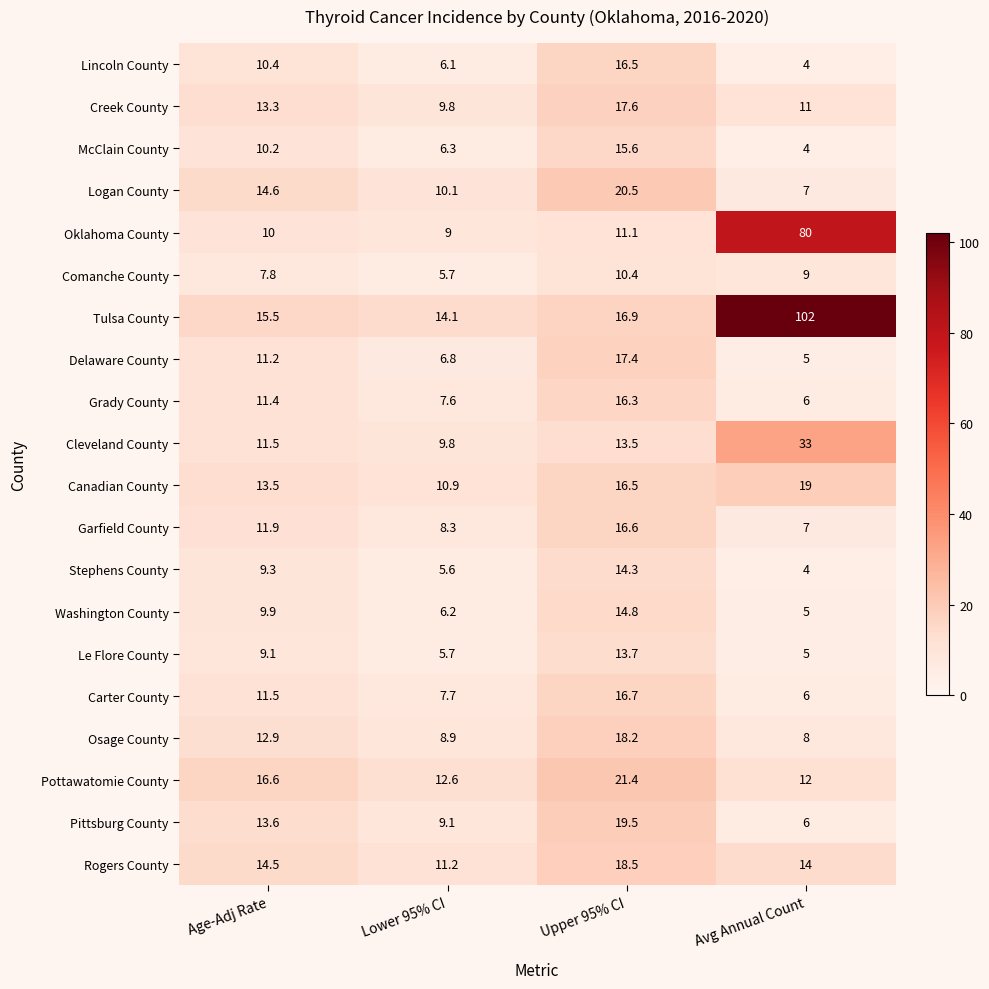

Count the number of categories in the chart.

4